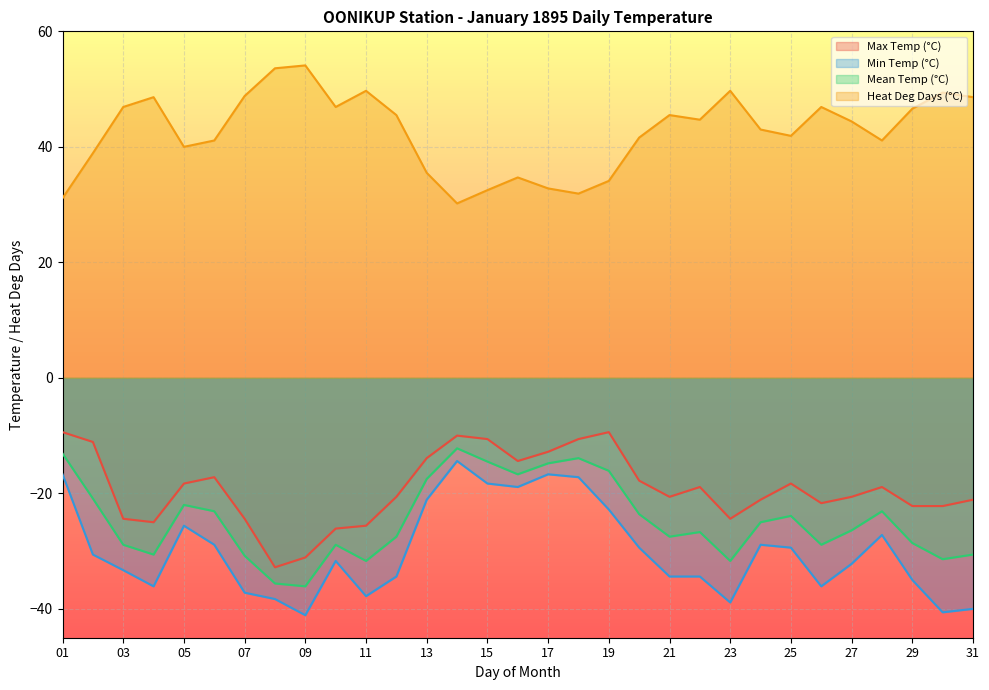

True or false: Max Temp (°C) has more than 0 points higher than both neighbors.

True